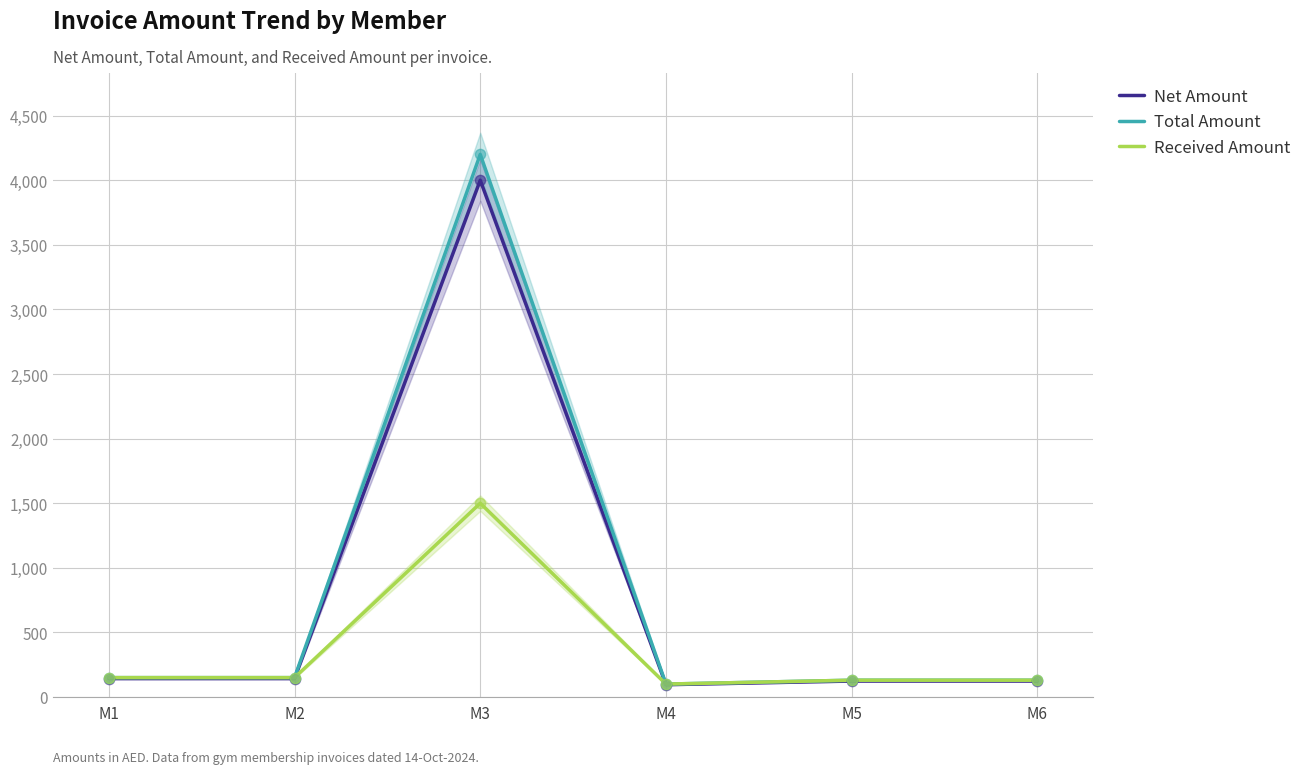

Which series has the largest Y range (max minus min)?

Total Amount